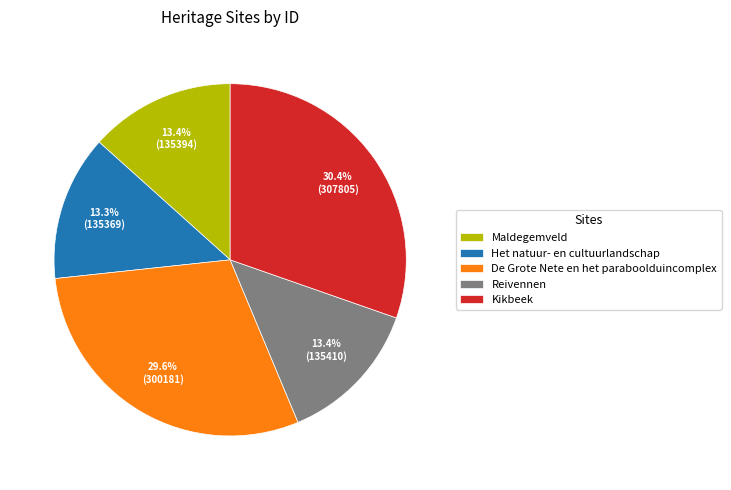

Count the number of slices in the pie.

5